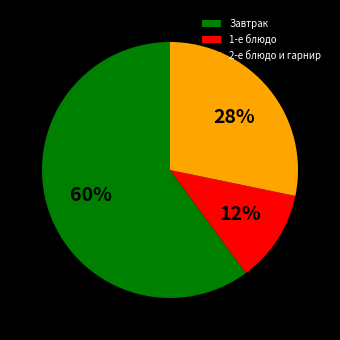

To the nearest percent, what portion does 1-е блюдо represent?

12%